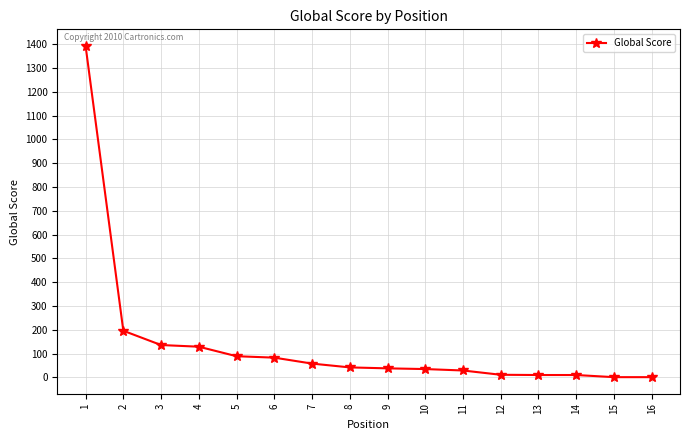

What is the ratio of the value at 3 to the value at 12?

12.4